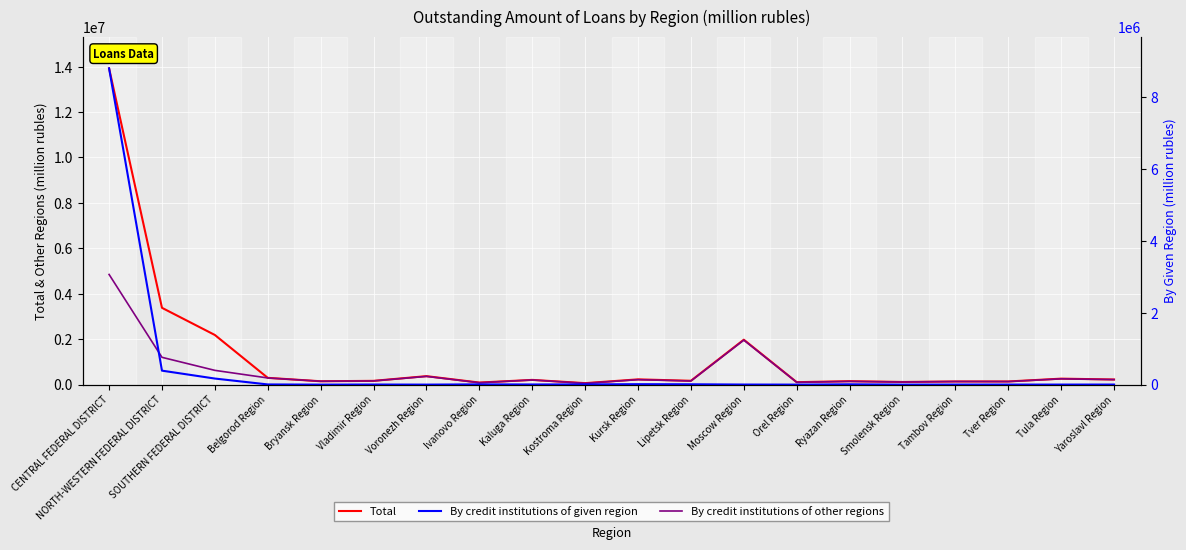

At which category does the chart reach its minimum across all series?

Bryansk Region